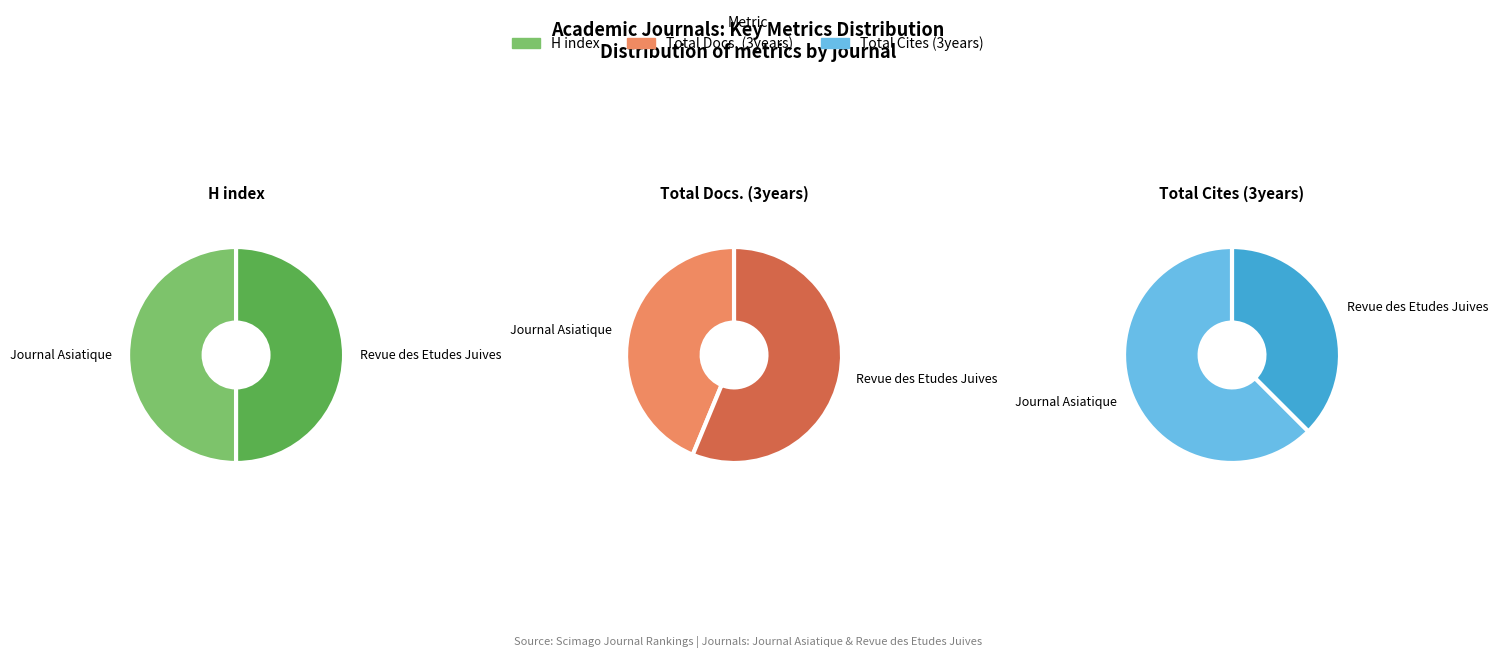

To the nearest percent, what is the difference between the Journal Asiatique and Revue des Etudes Juives slice percentages?

25%